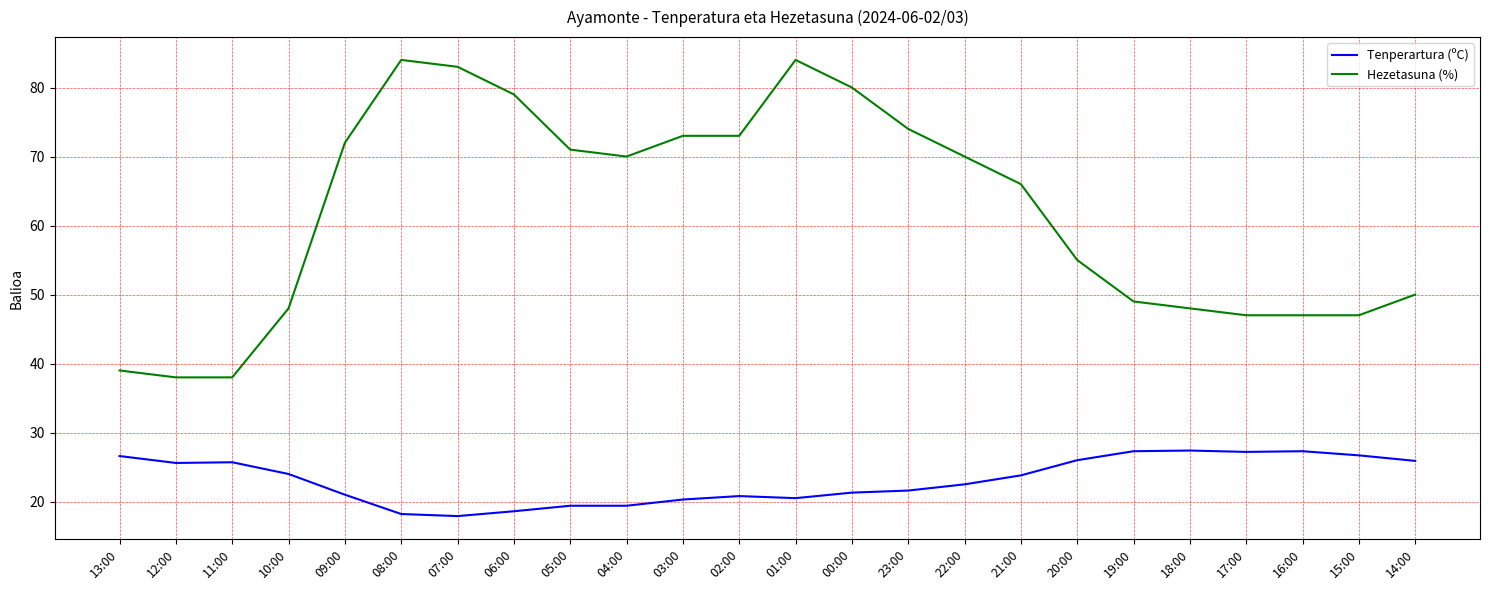

What position from the left is 05:00?

9